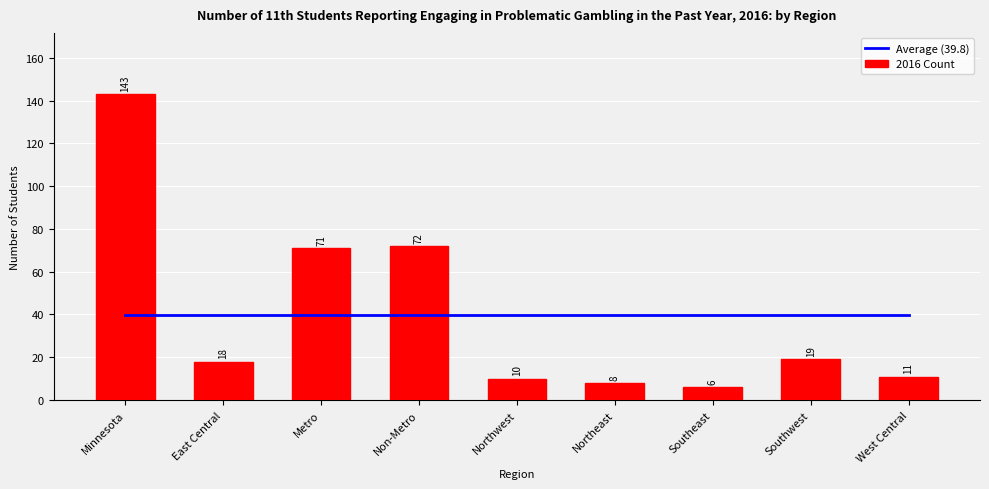

What is the label of the 1st bar from the left?

Minnesota